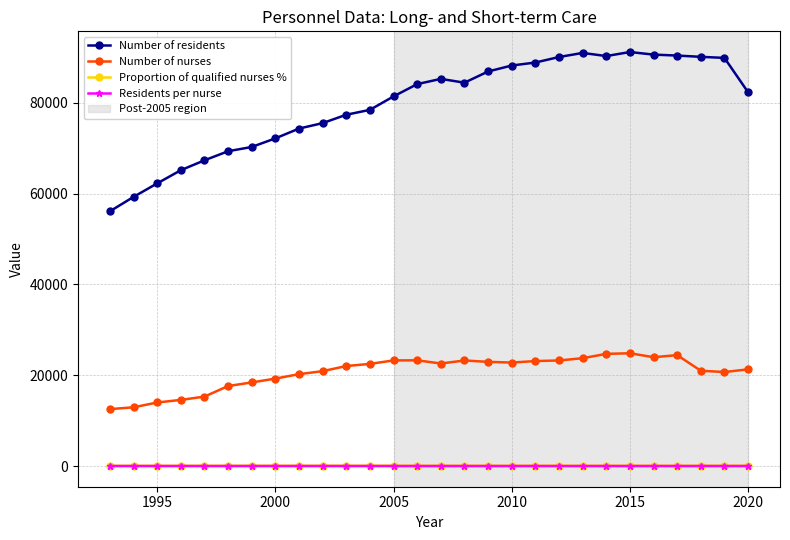

True or false: Proportion of qualified nurses % has more than 0 points higher than both neighbors.

True